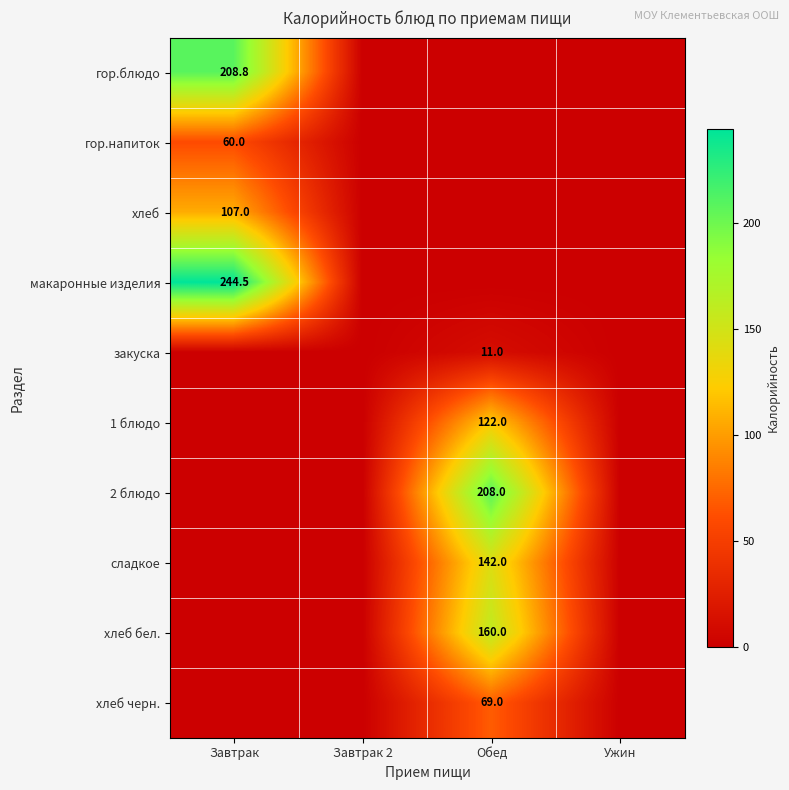

The макаронные изделия series shows 244.5 at Завтрак. True or false?

True